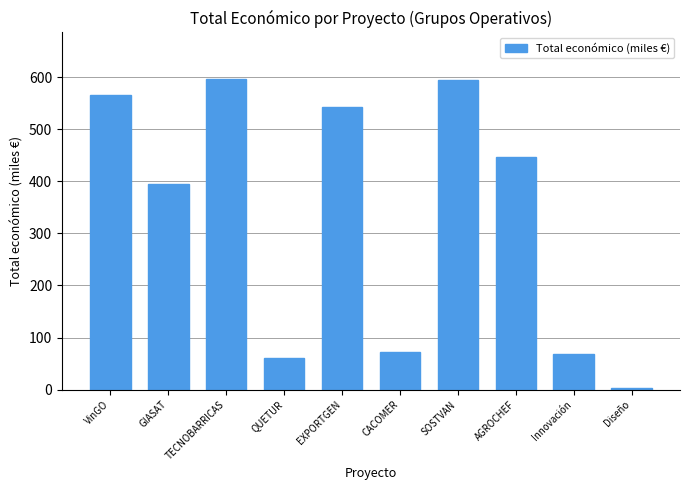

True or false: the data shows 120.6 at EXPORTGEN.

False